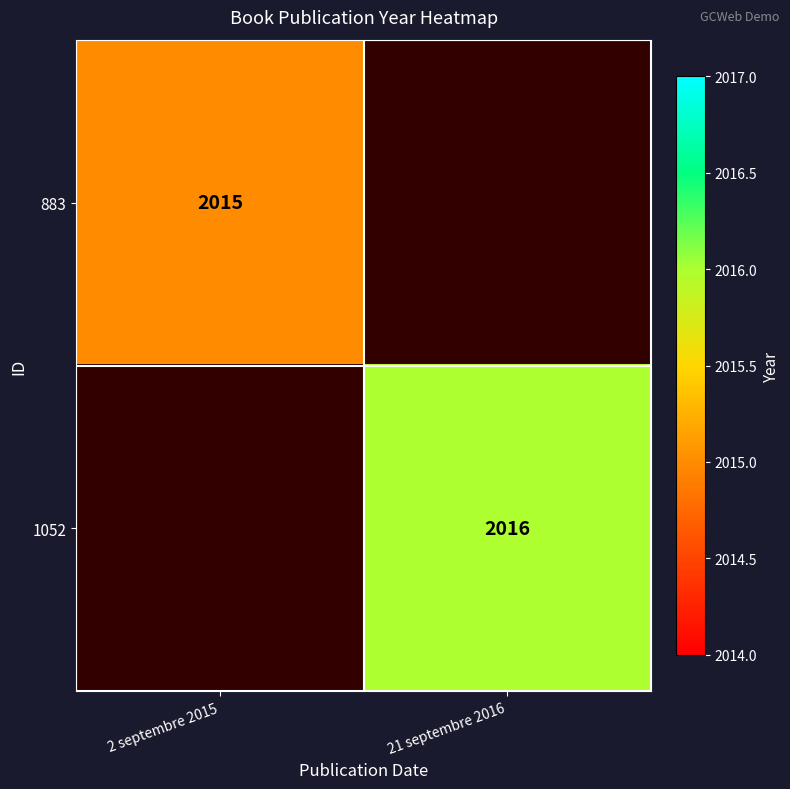

Between 2 septembre 2015 and 21 septembre 2016, which is larger?

21 septembre 2016